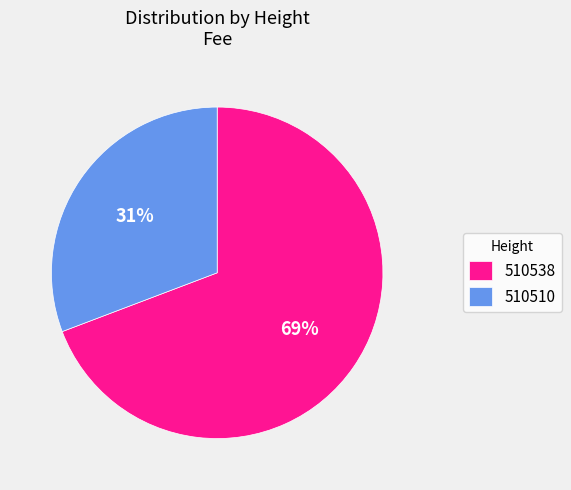

Does 510538 account for over 50% of the chart?

Yes